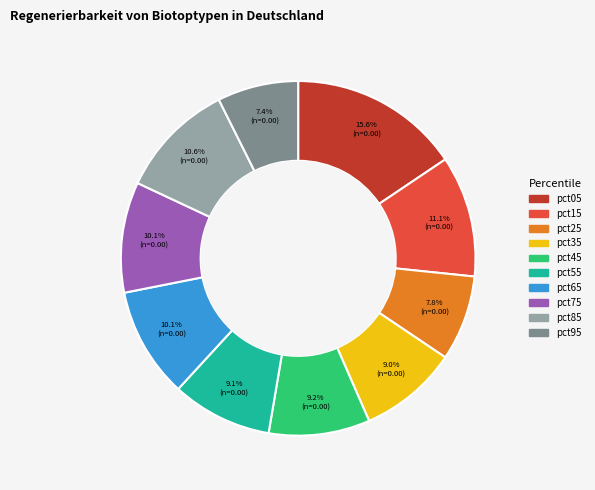

Which category has the biggest portion of the pie?

pct05